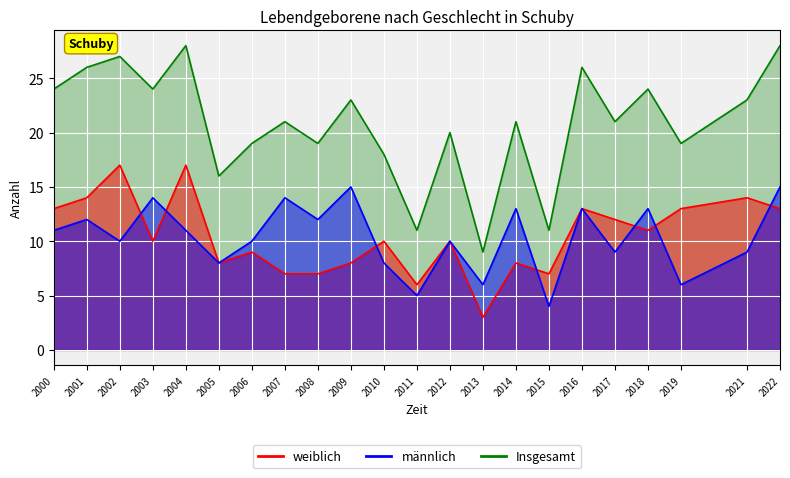

How many interior local peaks does the männlich series have?

8